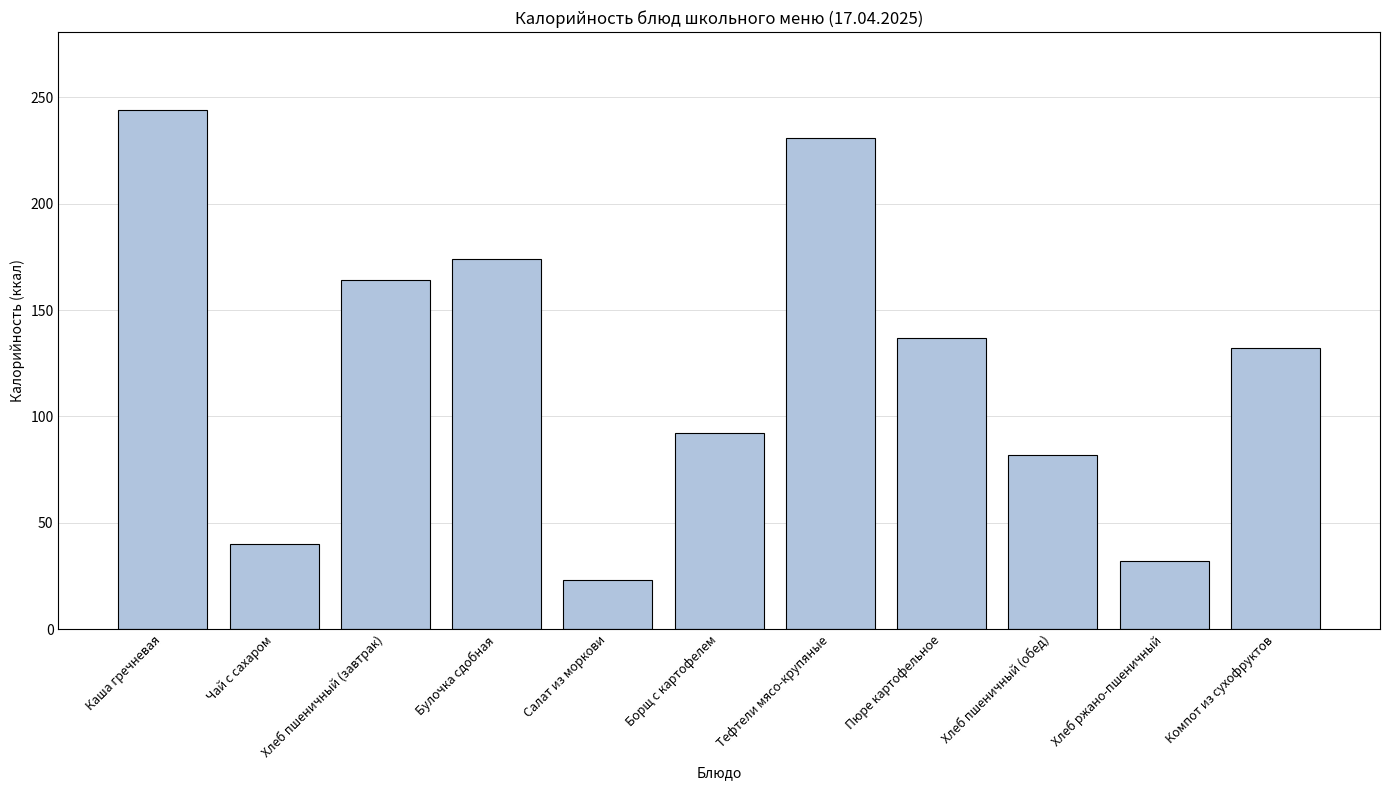

The chart shows a value of 40 at Чай с сахаром. True or false?

True